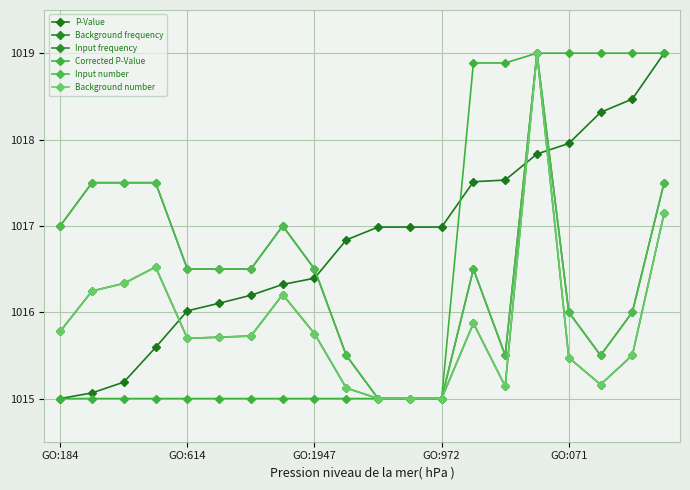

Reading right to left, transcribe all the data shown in this chart.

P-Value: 1019.0	1018.5	1018.3	1018.0	1017.8	1017.5	1017.5	1017.0	1017.0	1017.0	1016.8	1016.4	1016.3	1016.2	1016.1	1016.0	1015.6	1015.2	1015.1	1015.0
Background frequency: 1017.1	1015.5	1015.2	1015.5	1019.0	1015.1	1015.9	1015.0	1015.0	1015.0	1015.1	1015.8	1016.2	1015.7	1015.7	1015.7	1016.5	1016.3	1016.2	1015.8
Input frequency: 1017.5	1016.0	1015.5	1016.0	1019.0	1015.5	1016.5	1015.0	1015.0	1015.0	1015.5	1016.5	1017.0	1016.5	1016.5	1016.5	1017.5	1017.5	1017.5	1017.0
Corrected P-Value: 1019.0	1019.0	1019.0	1019.0	1019.0	1018.9	1018.9	1015.0	1015.0	1015.0	1015.0	1015.0	1015.0	1015.0	1015.0	1015.0	1015.0	1015.0	1015.0	1015.0
Input number: 1017.5	1016.0	1015.5	1016.0	1019.0	1015.5	1016.5	1015.0	1015.0	1015.0	1015.5	1016.5	1017.0	1016.5	1016.5	1016.5	1017.5	1017.5	1017.5	1017.0
Background number: 1017.1	1015.5	1015.2	1015.5	1019.0	1015.1	1015.9	1015.0	1015.0	1015.0	1015.1	1015.8	1016.2	1015.7	1015.7	1015.7	1016.5	1016.3	1016.2	1015.8